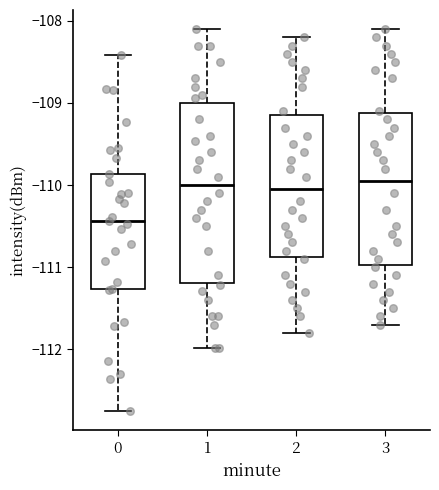

Which box is the tallest, from its lower edge to its upper edge?

1